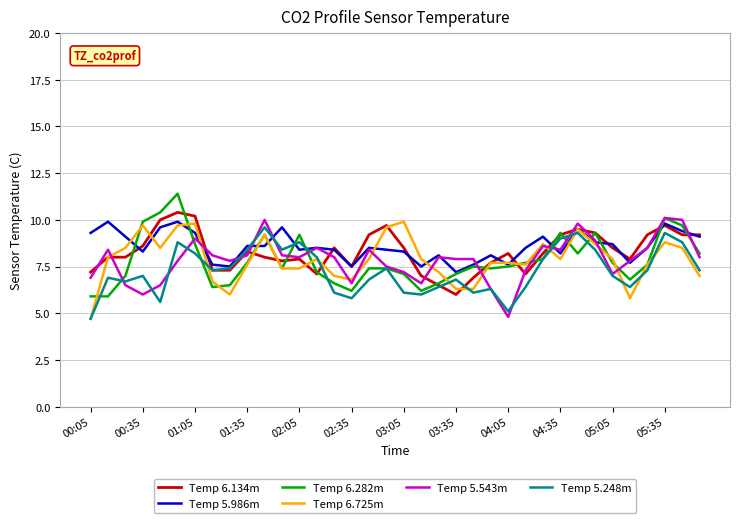

What is the maximum value shown in the chart?

11.4